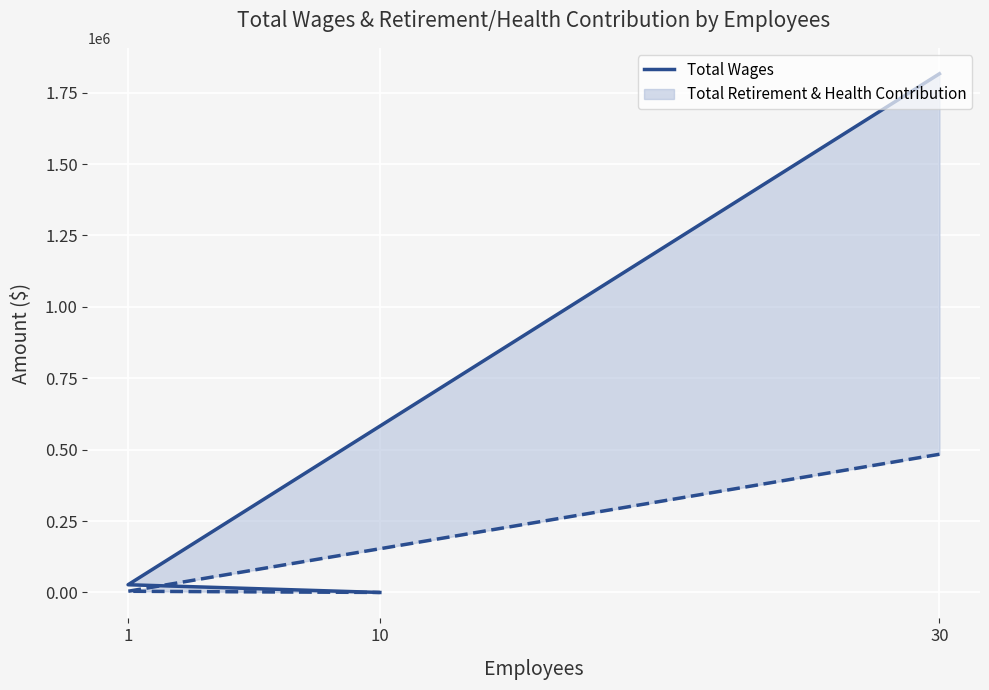

List the labels in order of value, largest first.

30, 1, 10